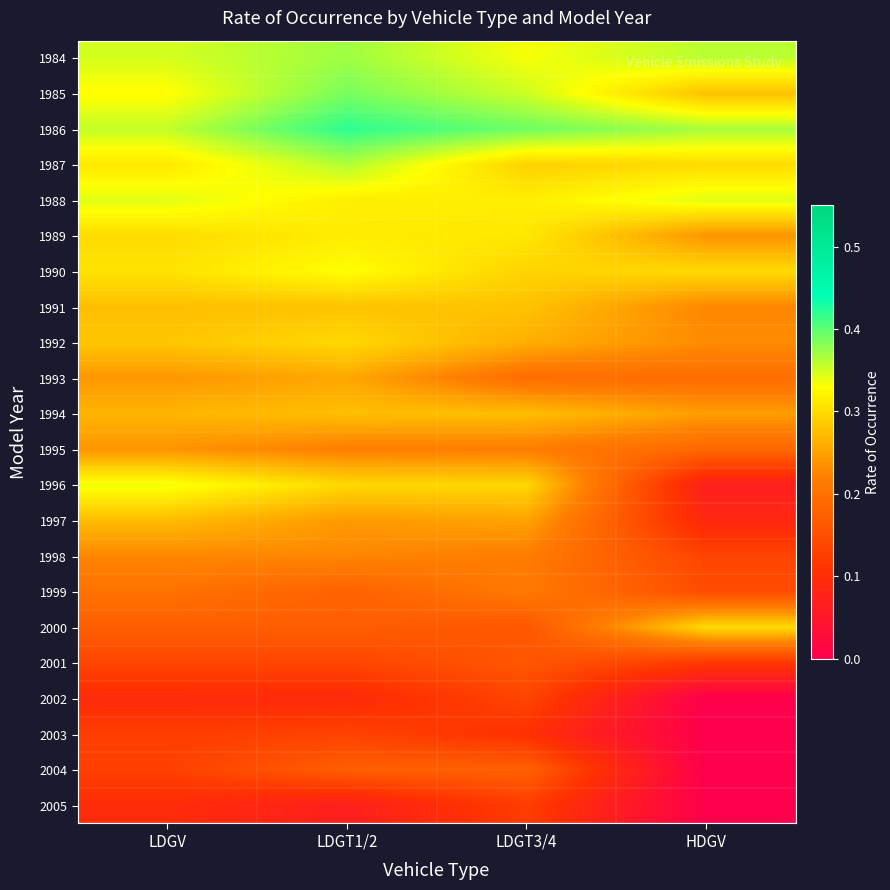

Reading left to right, transcribe all the data shown in this chart.

1984: LDGV=0.3	LDGT1/2=0.4	LDGT3/4=0.3	HDGV=0.4
1985: LDGV=0.3	LDGT1/2=0.4	LDGT3/4=0.4	HDGV=0.3
1986: LDGV=0.4	LDGT1/2=0.4	LDGT3/4=0.4	HDGV=0.4
1987: LDGV=0.3	LDGT1/2=0.4	LDGT3/4=0.3	HDGV=0.3
1988: LDGV=0.3	LDGT1/2=0.3	LDGT3/4=0.3	HDGV=0.3
1989: LDGV=0.3	LDGT1/2=0.3	LDGT3/4=0.3	HDGV=0.2
1990: LDGV=0.3	LDGT1/2=0.3	LDGT3/4=0.3	HDGV=0.3
1991: LDGV=0.3	LDGT1/2=0.3	LDGT3/4=0.3	HDGV=0.2
1992: LDGV=0.3	LDGT1/2=0.3	LDGT3/4=0.3	HDGV=0.2
1993: LDGV=0.2	LDGT1/2=0.3	LDGT3/4=0.2	HDGV=0.2
1994: LDGV=0.3	LDGT1/2=0.3	LDGT3/4=0.3	HDGV=0.2
1995: LDGV=0.2	LDGT1/2=0.2	LDGT3/4=0.2	HDGV=0.2
1996: LDGV=0.3	LDGT1/2=0.3	LDGT3/4=0.3	HDGV=0.1
1997: LDGV=0.3	LDGT1/2=0.2	LDGT3/4=0.3	HDGV=0.1
1998: LDGV=0.2	LDGT1/2=0.2	LDGT3/4=0.2	HDGV=0.1
1999: LDGV=0.2	LDGT1/2=0.2	LDGT3/4=0.2	HDGV=0.1
2000: LDGV=0.2	LDGT1/2=0.2	LDGT3/4=0.2	HDGV=0.3
2001: LDGV=0.1	LDGT1/2=0.1	LDGT3/4=0.2	HDGV=0.1
2002: LDGV=0.1	LDGT1/2=0.1	LDGT3/4=0.1	HDGV=0.0
2003: LDGV=0.1	LDGT1/2=0.1	LDGT3/4=0.1	HDGV=0.0
2004: LDGV=0.1	LDGT1/2=0.2	LDGT3/4=0.2	HDGV=0.0
2005: LDGV=0.1	LDGT1/2=0.1	LDGT3/4=0.1	HDGV=0.0